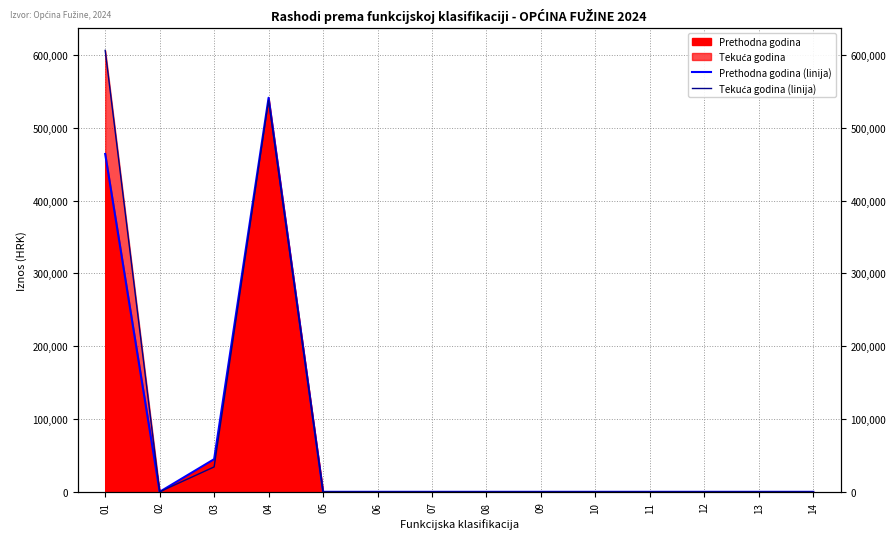

Is it true that Prethodna godina (linija) equals 0.0 at 08?

True